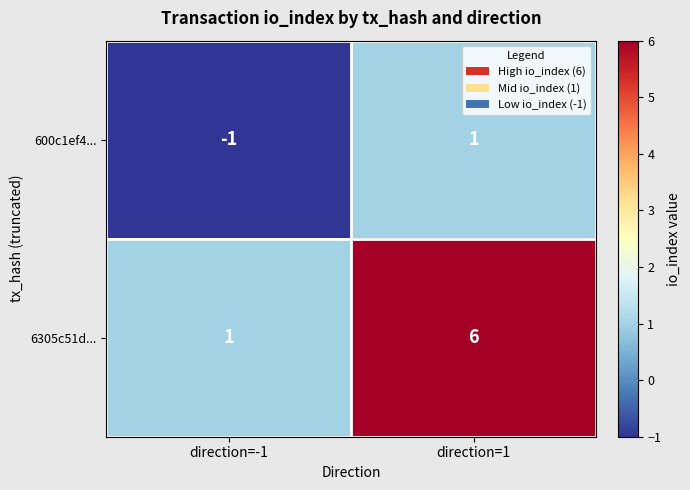

The value of 600c1ef4... at direction=1 is 2. True or false?

False